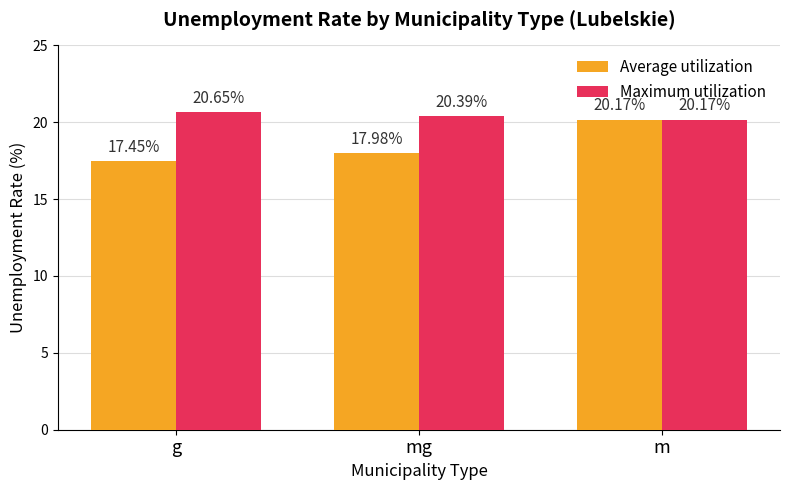

List the series in order of their overall mean, highest first.

Maximum utilization, Average utilization